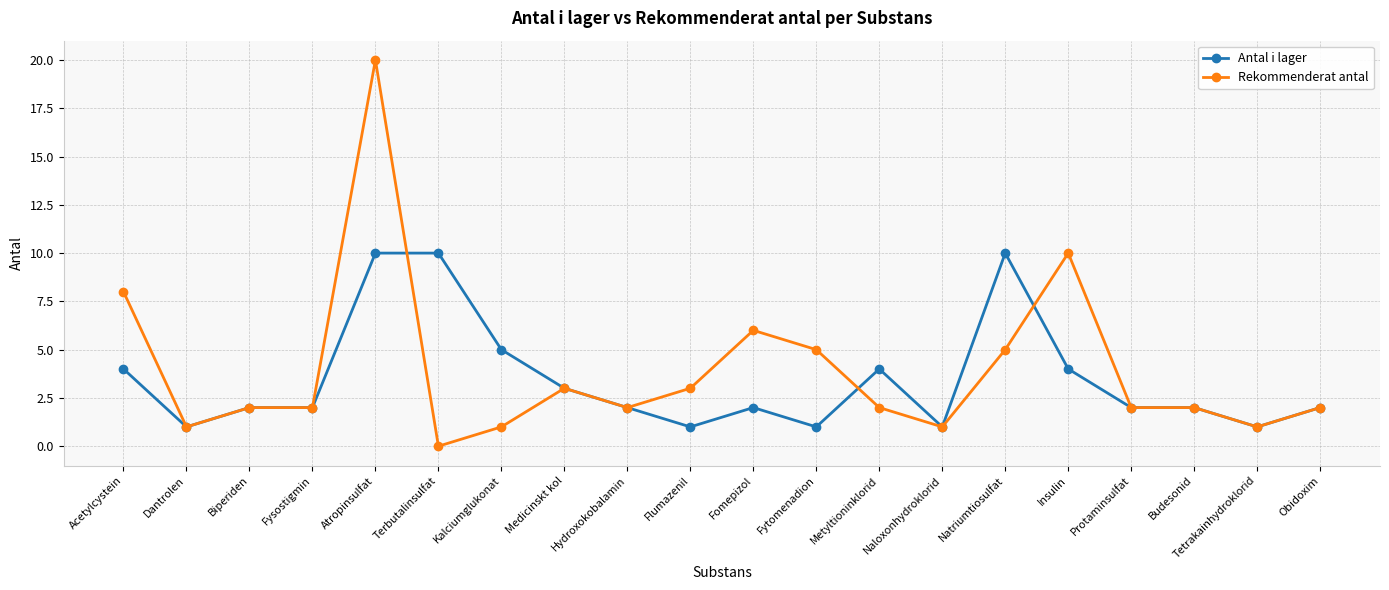

Is the value of Antal i lager at Tetrakainhydroklorid greater than the value of Rekommenderat antal at Metyltioninklorid?

No